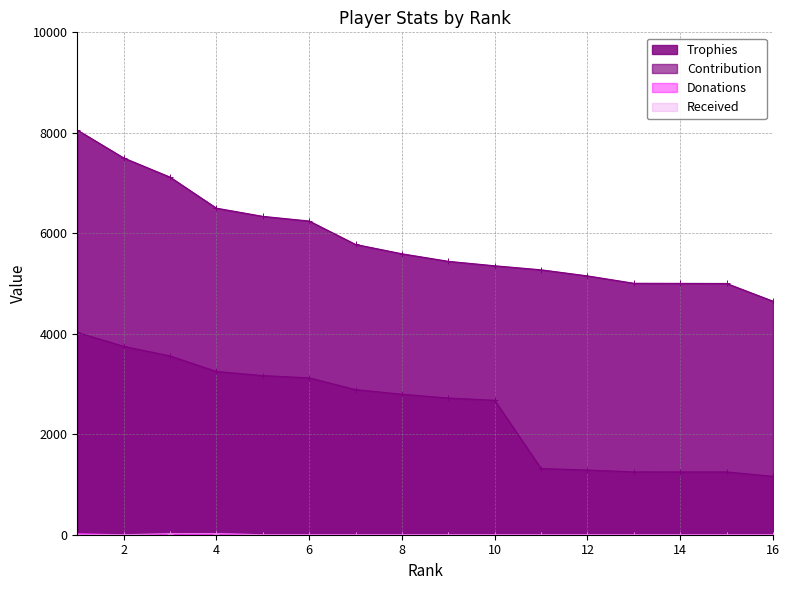

How many lines are shown in the chart?

4